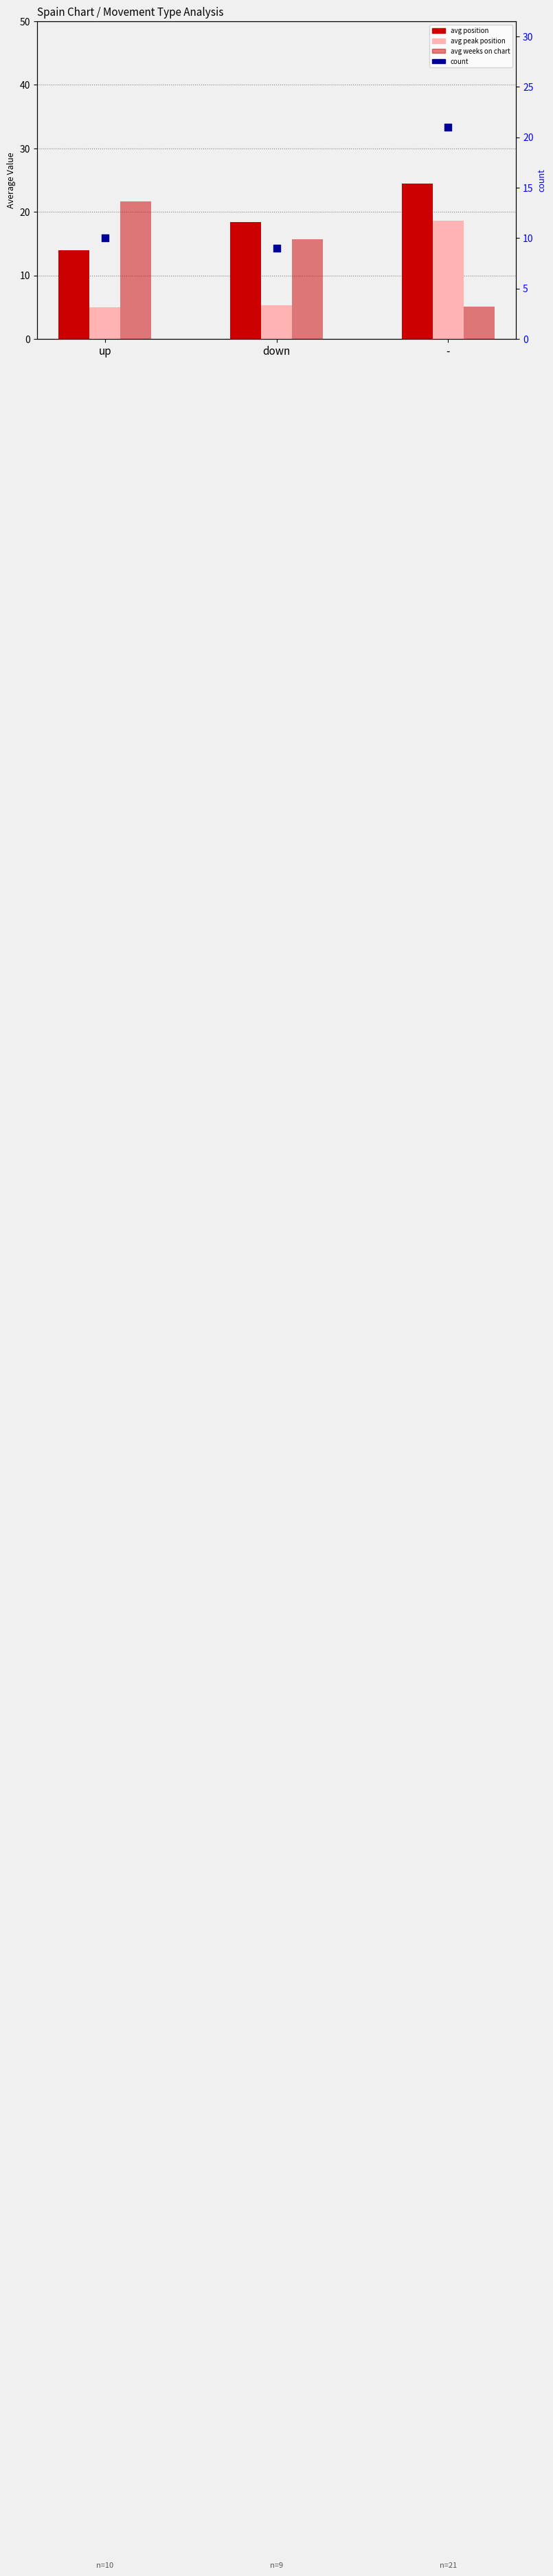

Is the value of avg weeks on chart at - greater than the value of avg position at down?

No